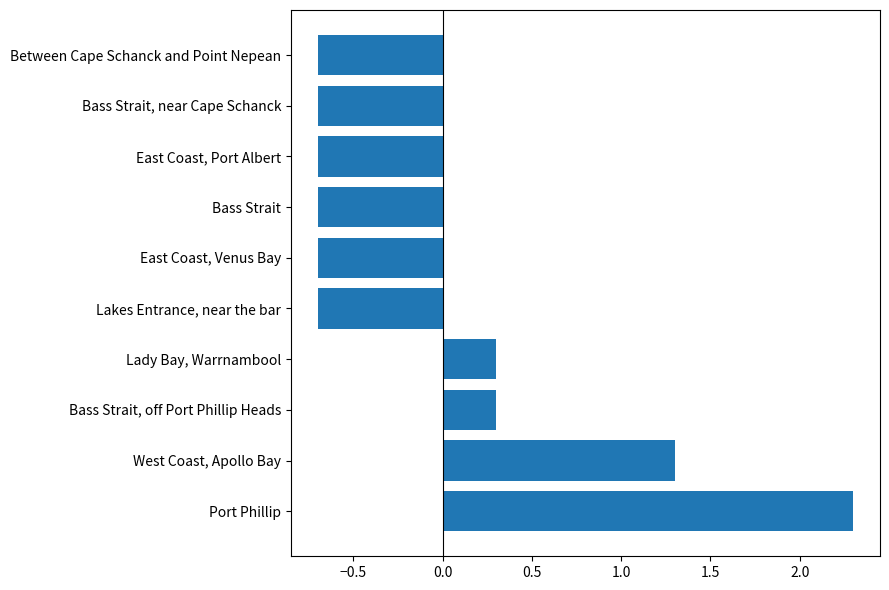

What is the smallest value displayed?

-0.7